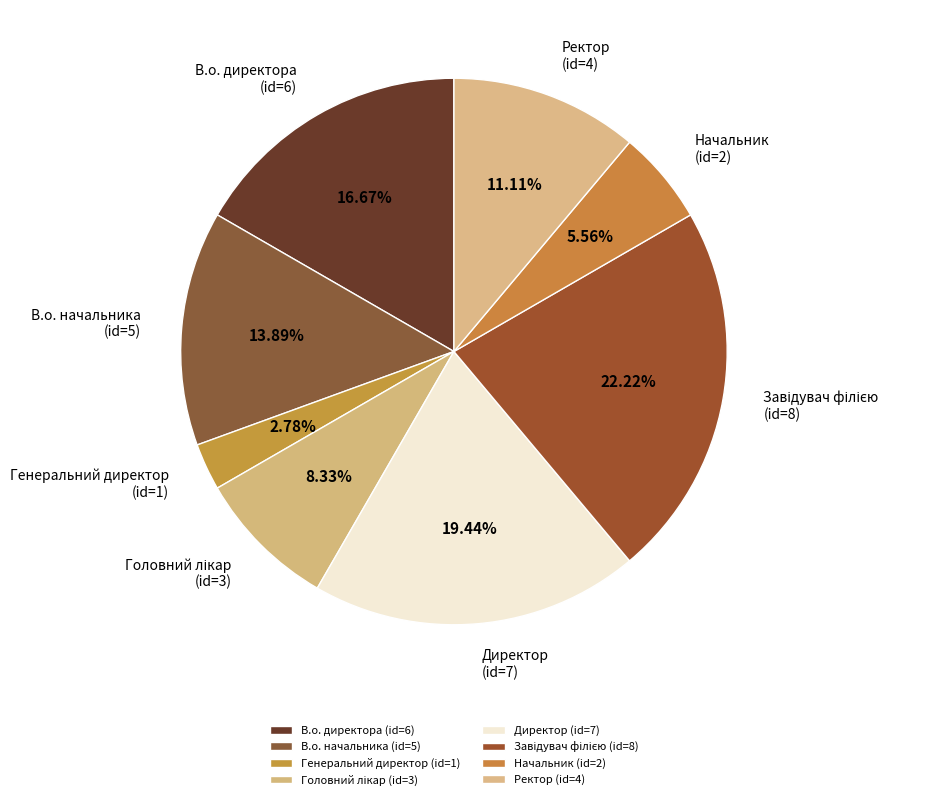

Combined, do Ректор (id=4) and В.о. директора (id=6) account for over 50%?

No